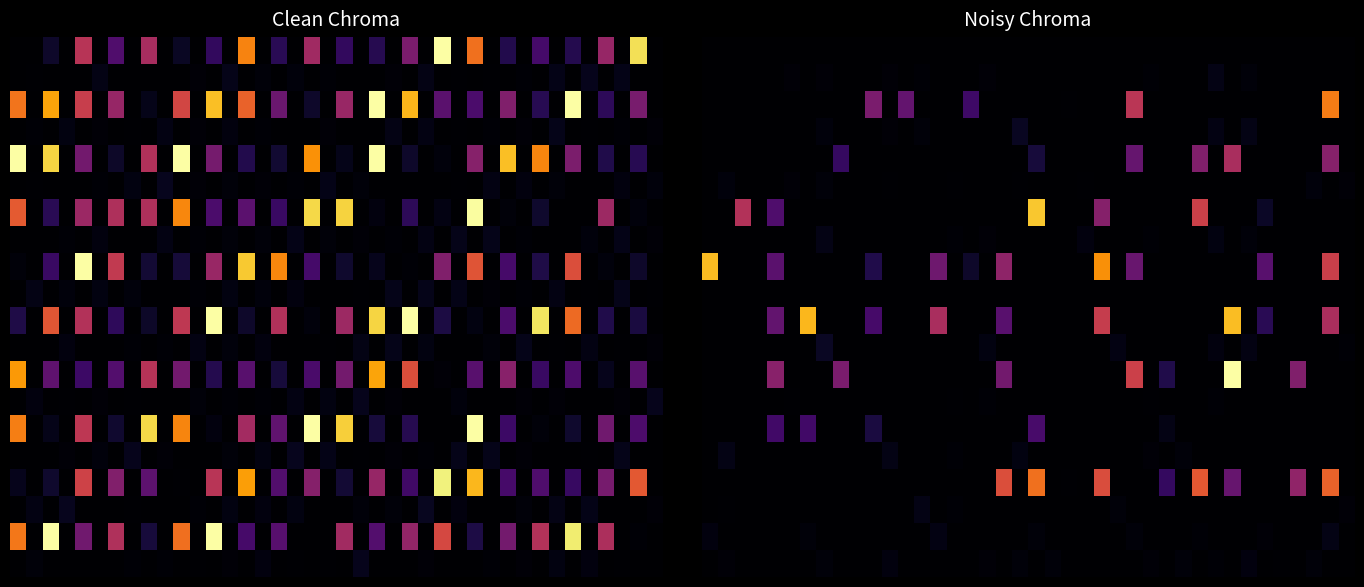

At how many categories does at least one series exceed 81?

6